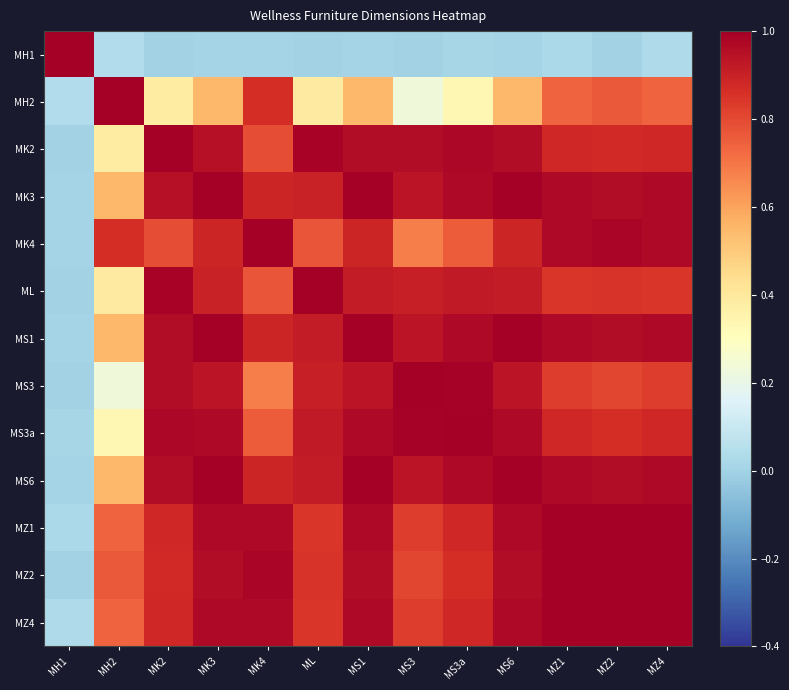

Between MK3 and MH1, which is larger?

MH1